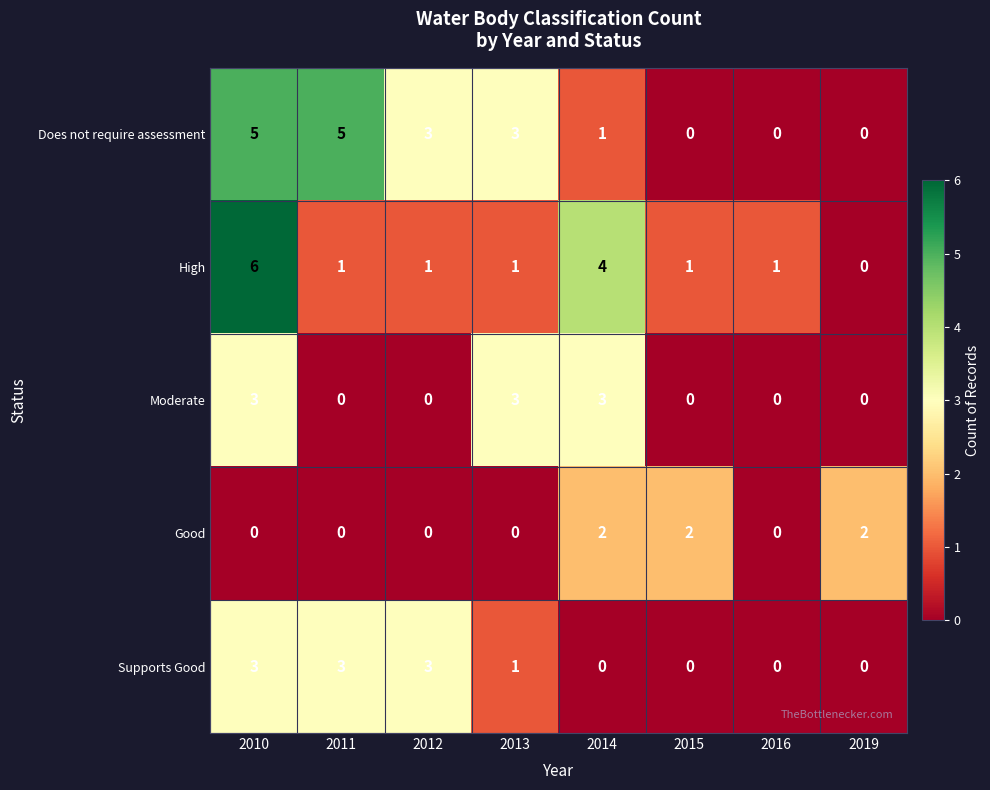

Which series has the largest range (max minus min)?

High